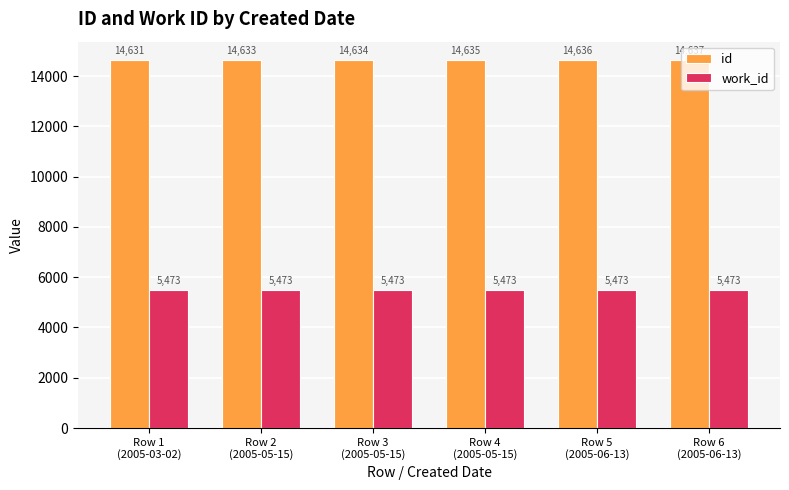

Reading left to right, list all the values displayed in this chart.

id: Row 1
(2005-03-02)=14631	Row 2
(2005-05-15)=14633	Row 3
(2005-05-15)=14634	Row 4
(2005-05-15)=14635	Row 5
(2005-06-13)=14636	Row 6
(2005-06-13)=14637
work_id: Row 1
(2005-03-02)=5473	Row 2
(2005-05-15)=5473	Row 3
(2005-05-15)=5473	Row 4
(2005-05-15)=5473	Row 5
(2005-06-13)=5473	Row 6
(2005-06-13)=5473